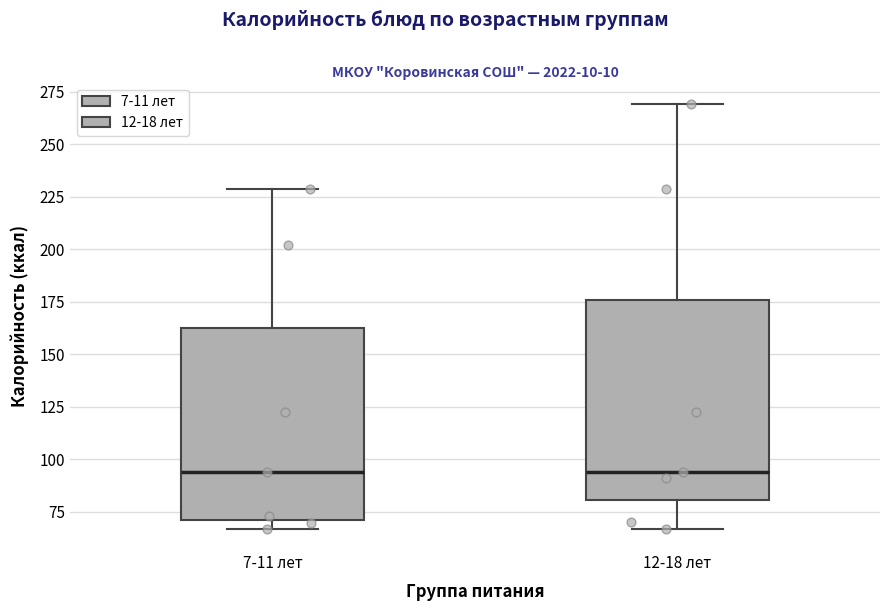

Where is the upper edge of the box for 7-11 лет on the y-axis? The values are not printed on the chart, so give them approximately, as read against the axis.

160